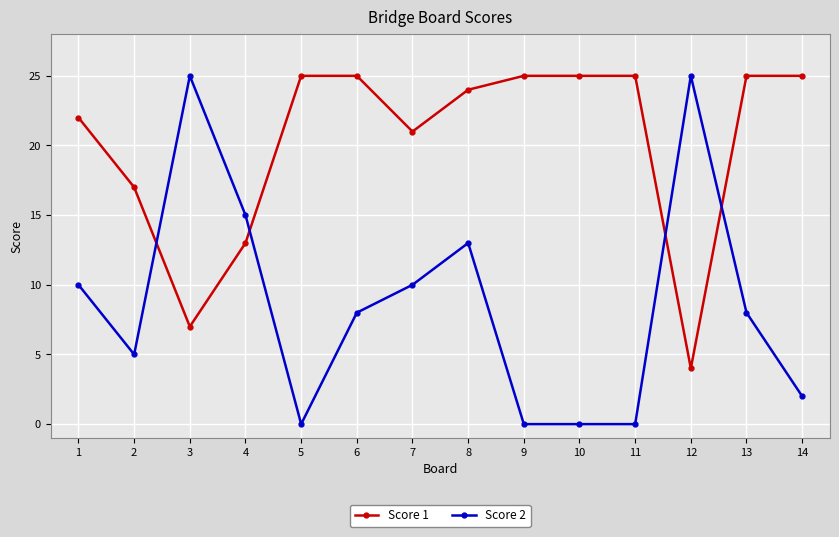

At which label is Score 2 closest to 12?

8